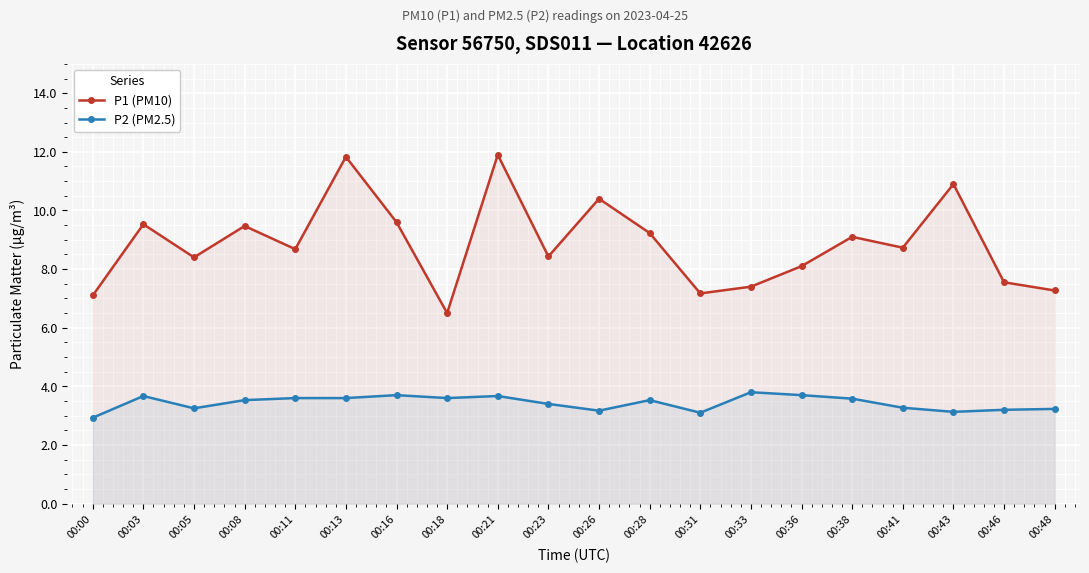

In P1 (PM10), how many points are lower than both neighbors (excluding endpoints)?

6